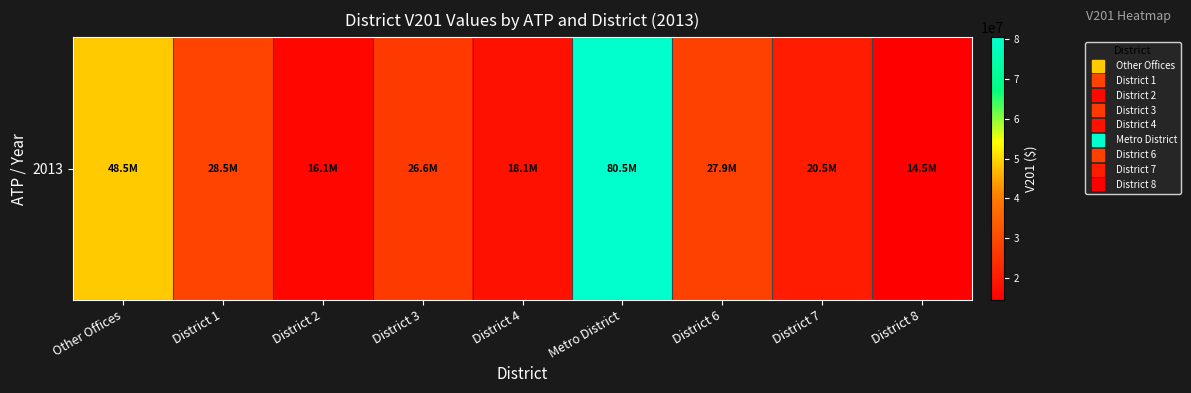

Reading right to left, transcribe all the data shown in this chart.

14501379.5	20544342.5	27929167.4	80488337.5	18145638.1	26576578.9	16140942.6	28503965.0	48537073.3